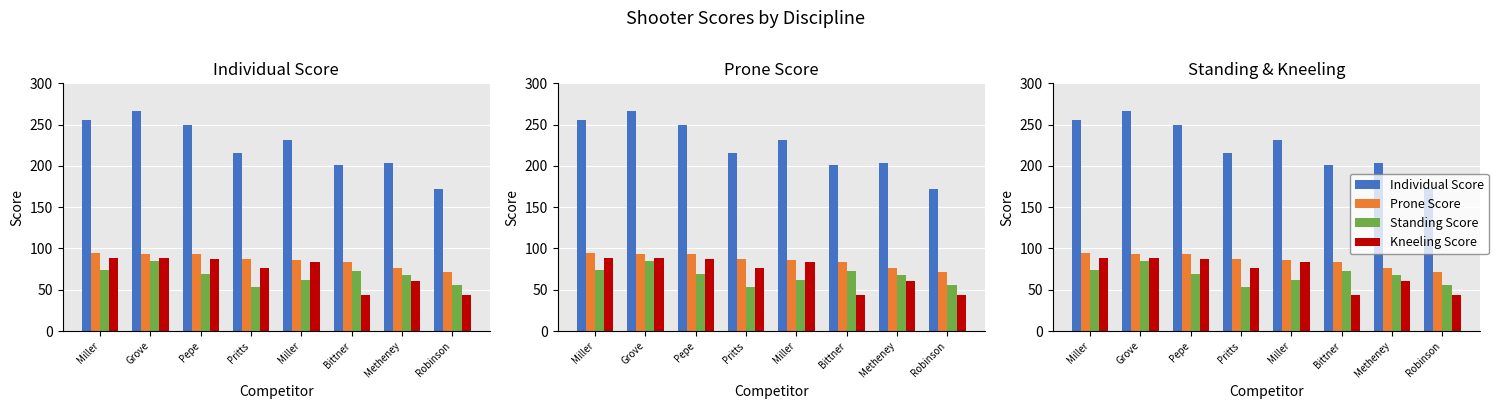

Are the bars grouped side by side (vs. stacked)?

Yes